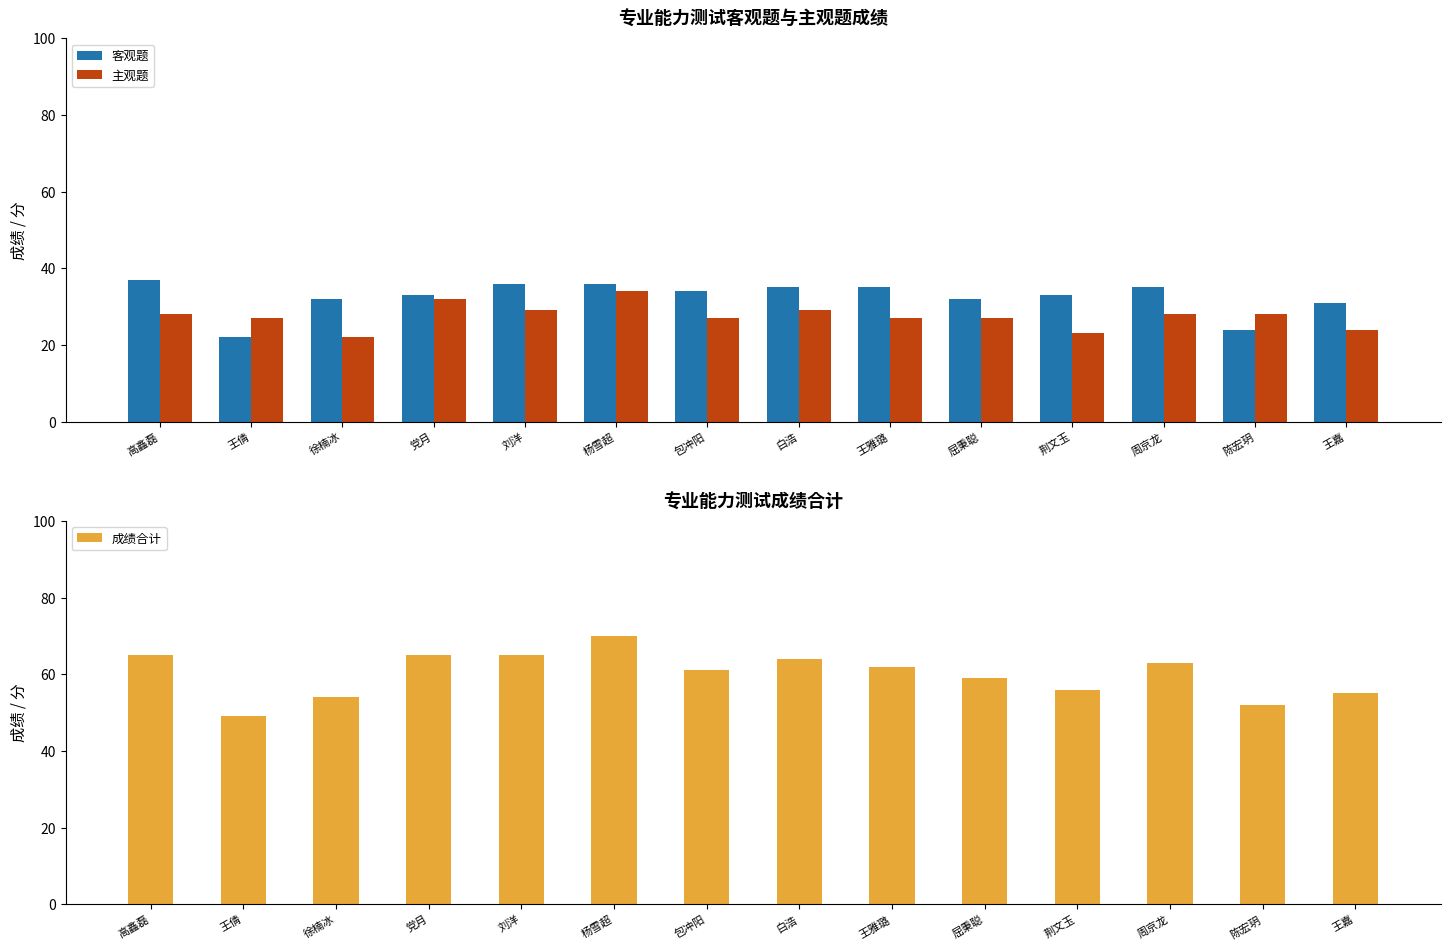

What position from the left is 党月?

4